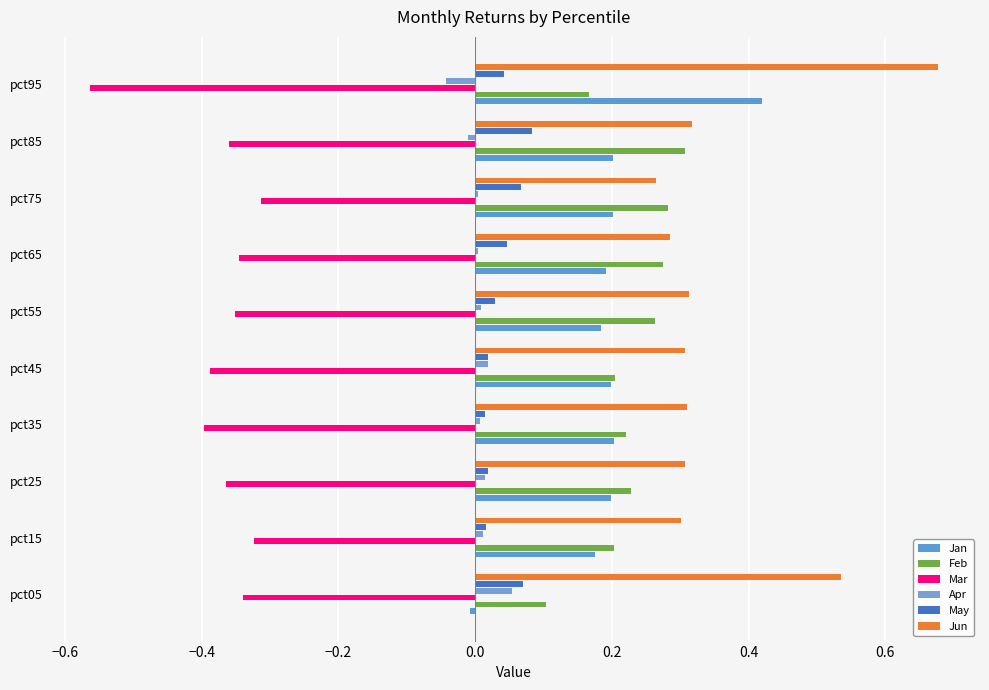

How many series are shown in this chart?

6